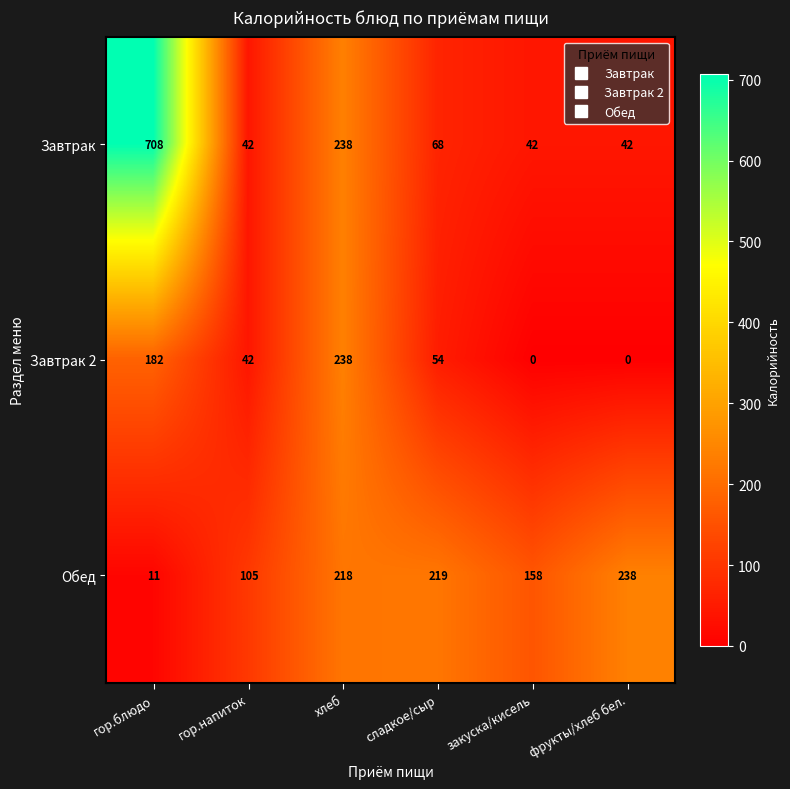

What is the spread (max minus min) of values at гор.блюдо?

697